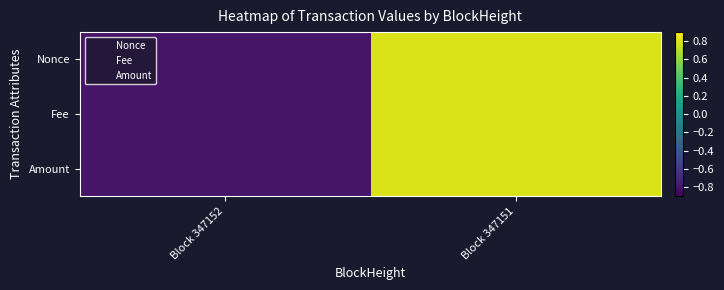

Which series has the widest spread of values?

Nonce